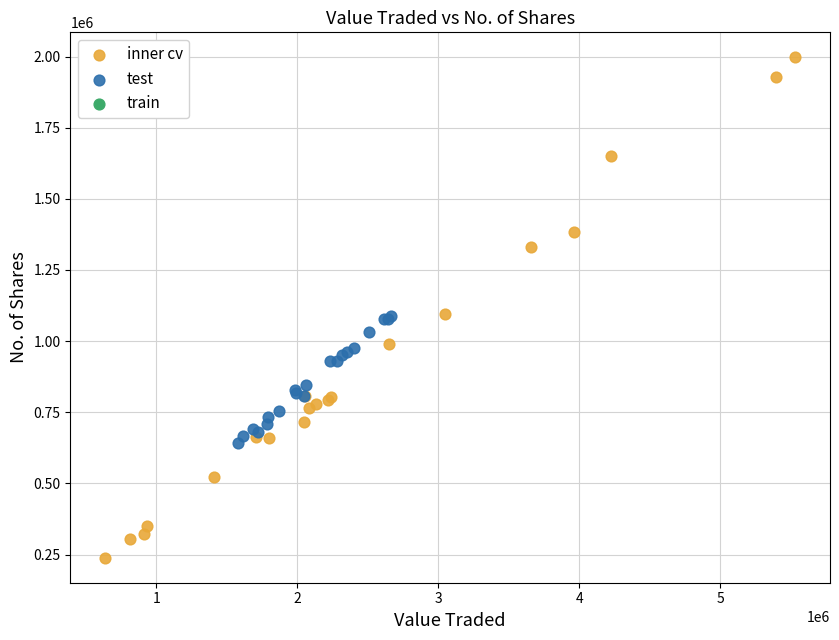

Which series reaches the maximum Y coordinate?

inner cv